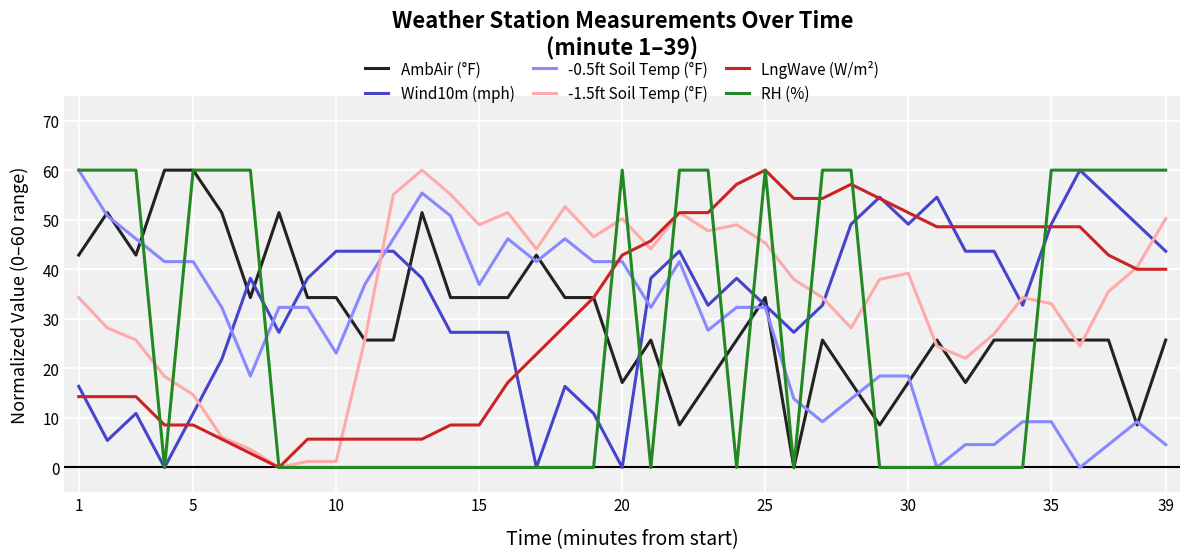

What is the maximum value for AmbAir (°F)?

60.0